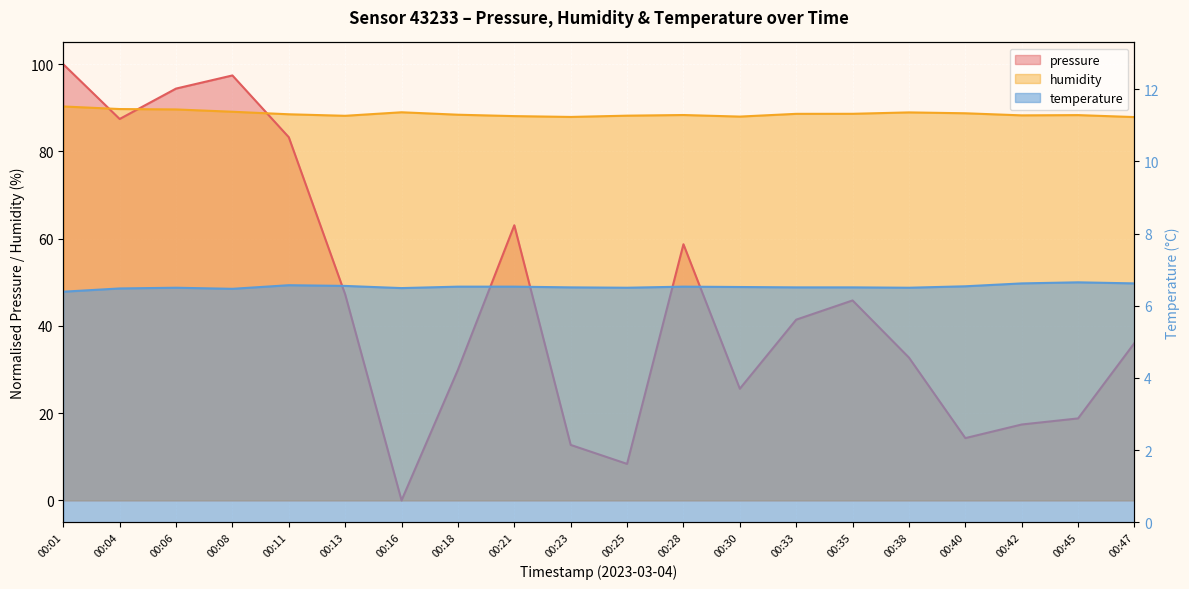

Which category has the highest value across all series?

00:01